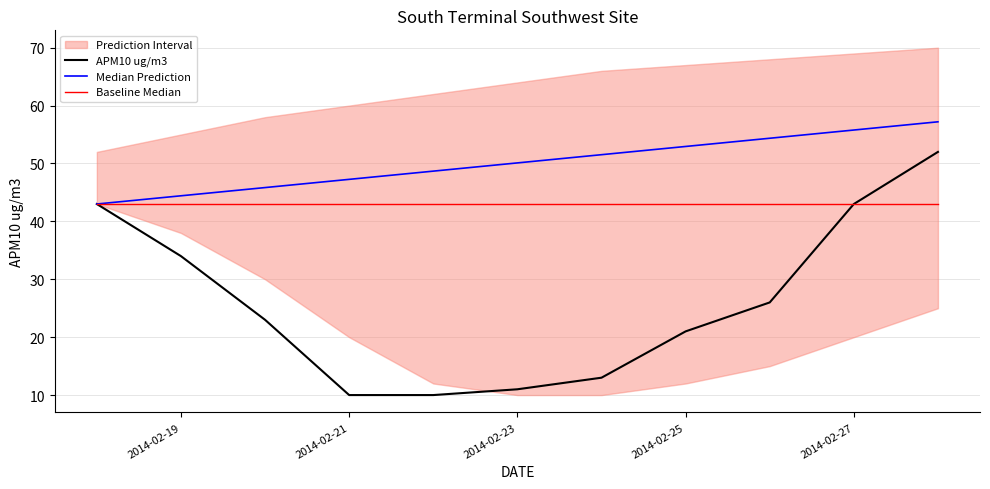

The APM10 ug/m3 series shows 43.0 at 2014-02-27. True or false?

True